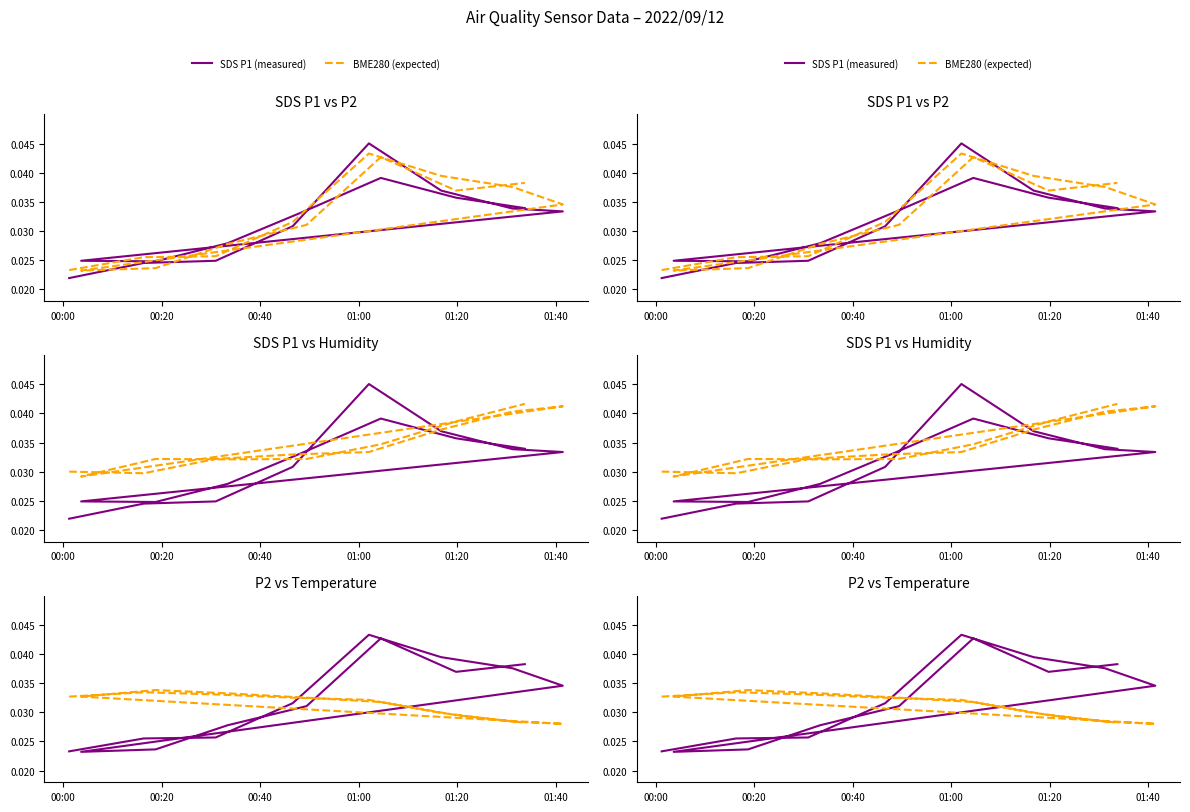

The value of SDS P1 (measured) at 13 is 0.0. True or false?

False